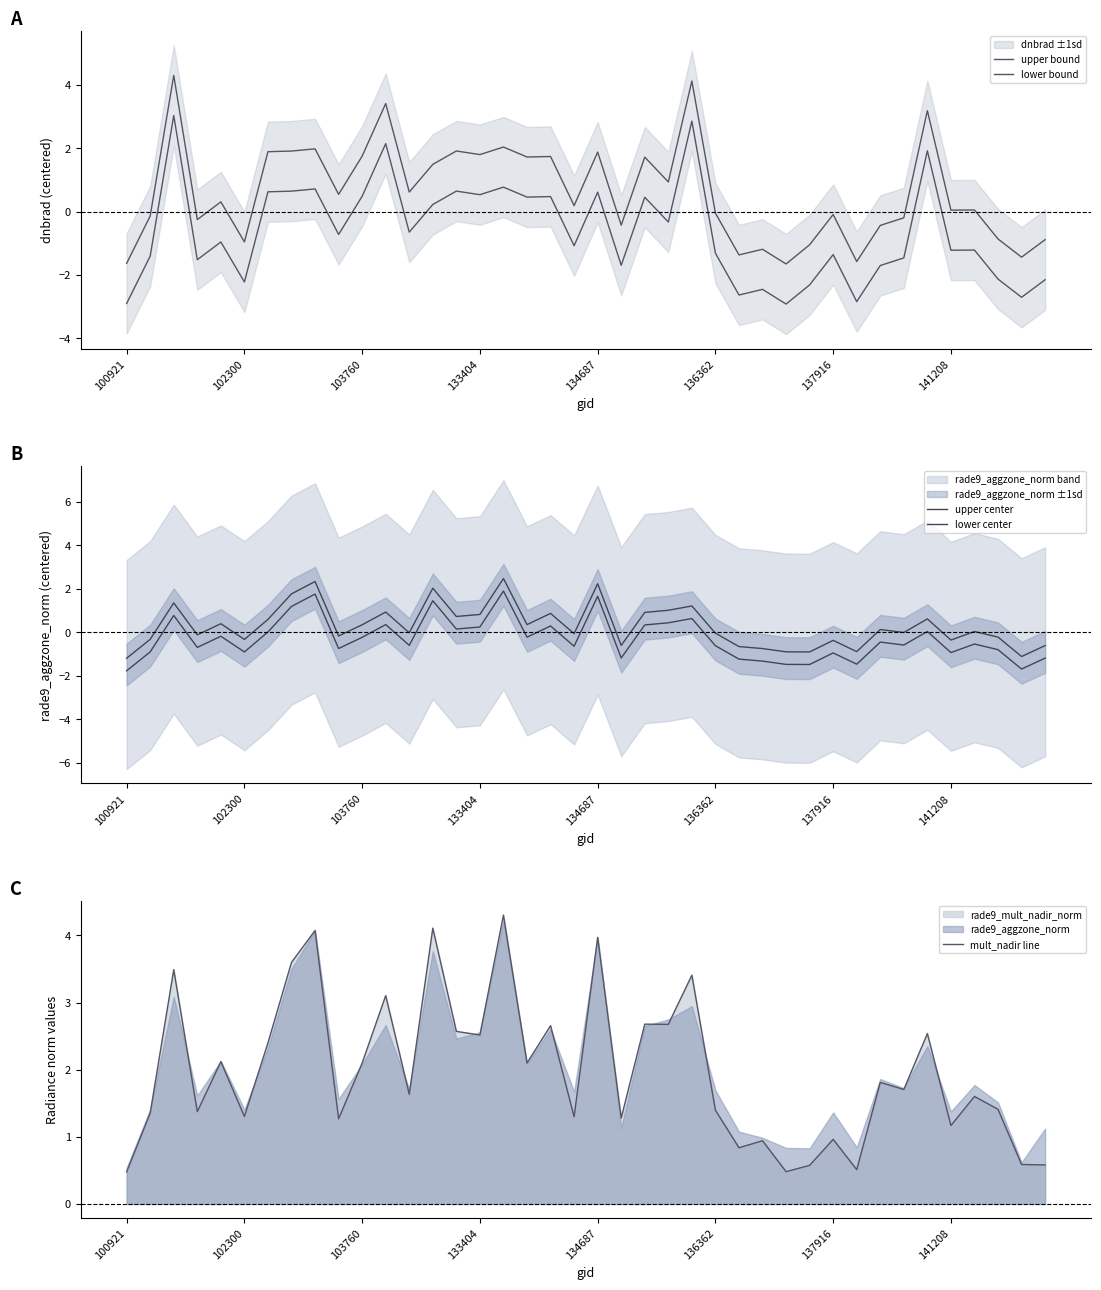

The upper bound series shows 0.2 at 19. True or false?

True